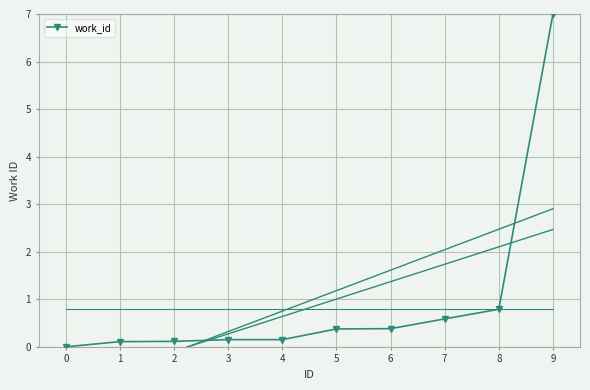

What is the difference between the values at 9 and 7?

6.4